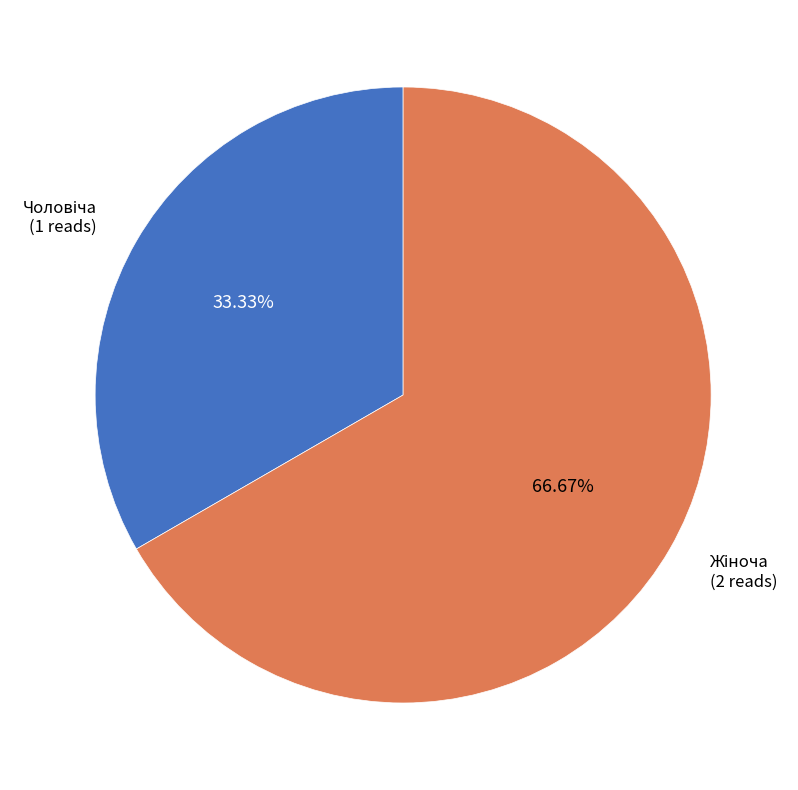

Does any single category account for the majority?

Yes